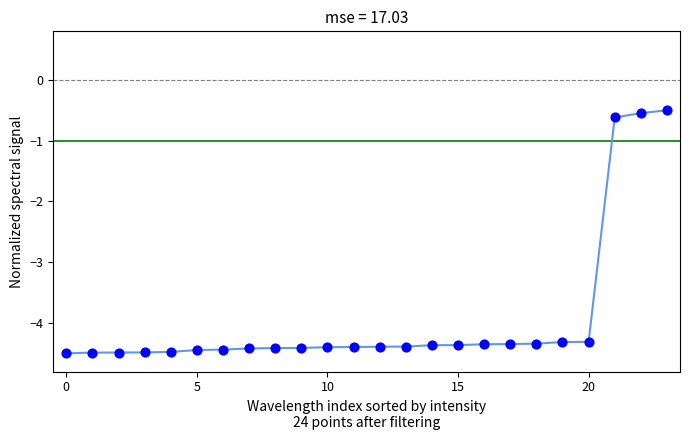

What Y value in the scatter plot is closest to -2?

-0.6